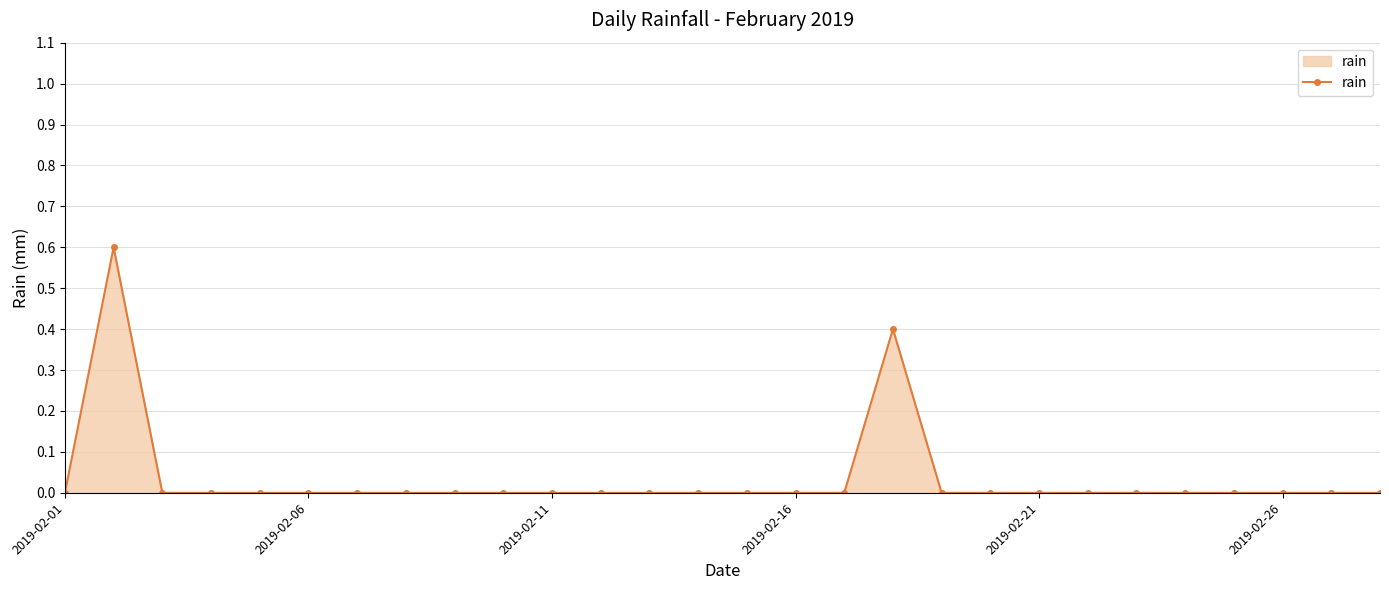

True or false: the data has more than 0 interior local peaks.

True